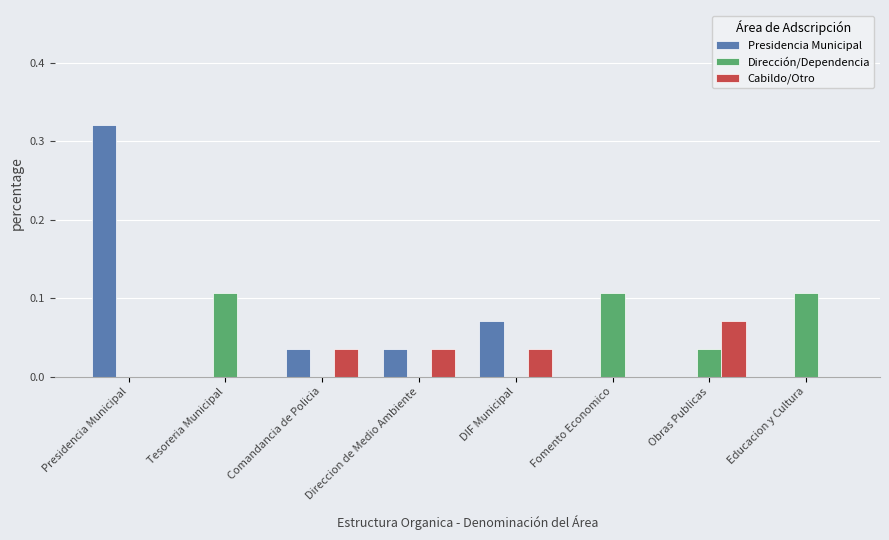

Between Tesoreria Municipal and Comandancia de Policia, which series saw the biggest shift?

Dirección/Dependencia